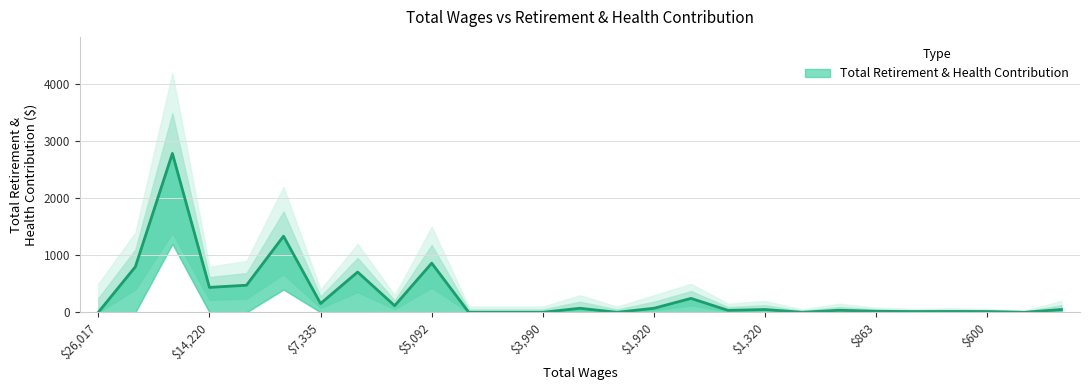

Between $14,220 and $863, which is larger?

$14,220